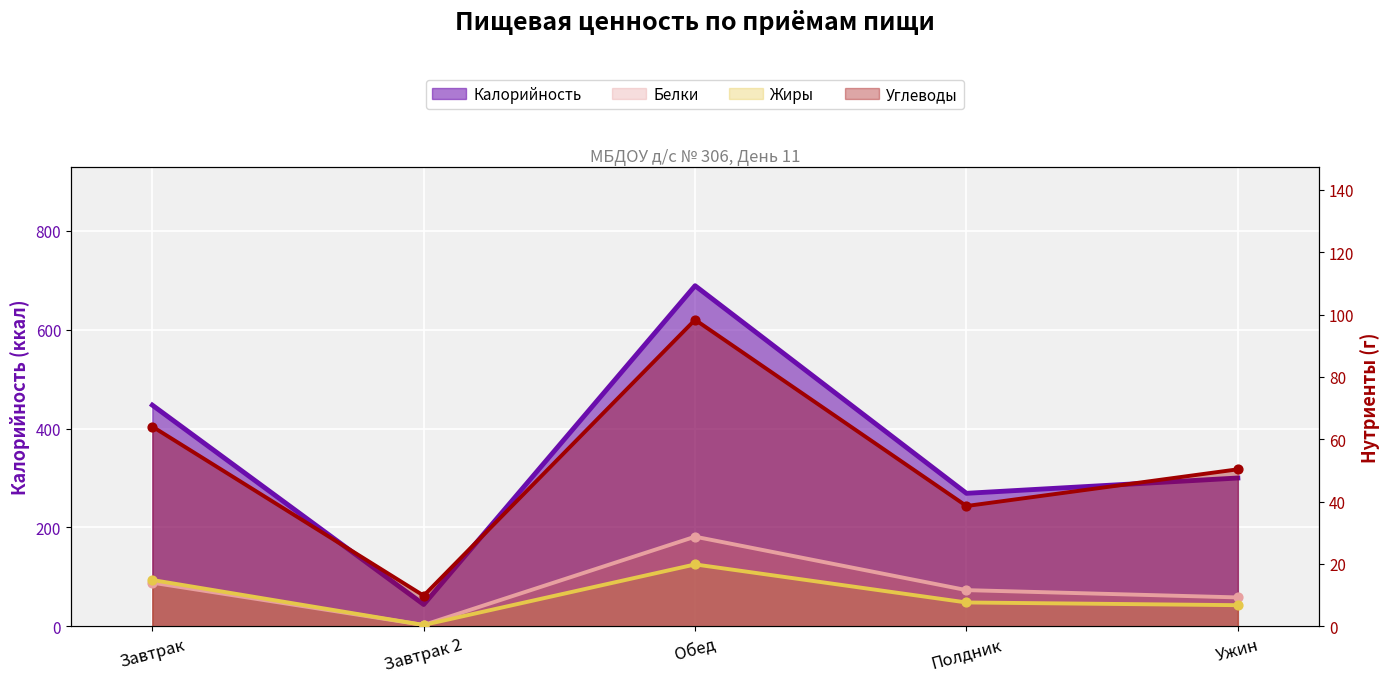

Which series contains the lowest Y value?

Белки